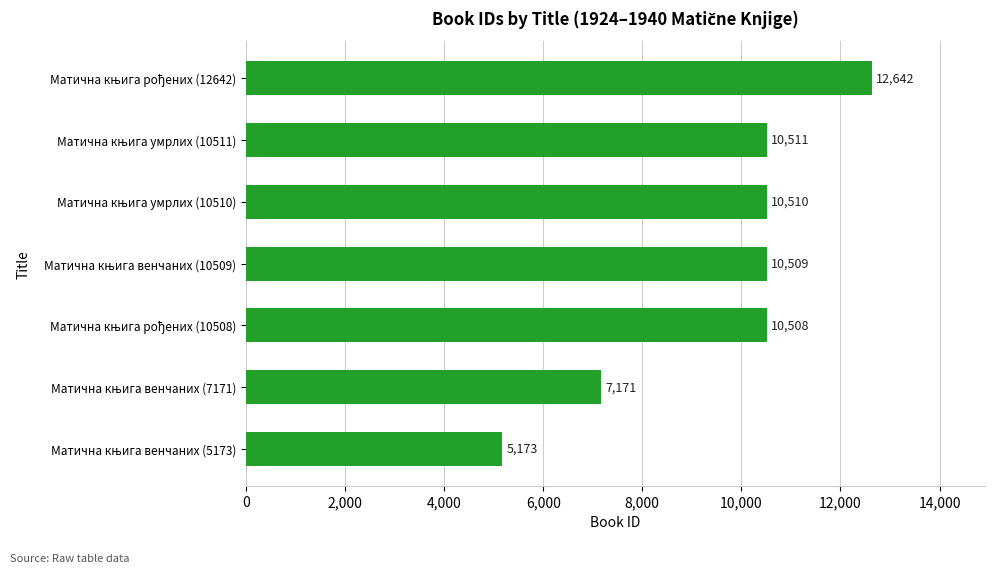

What is the greatest value displayed?

12642